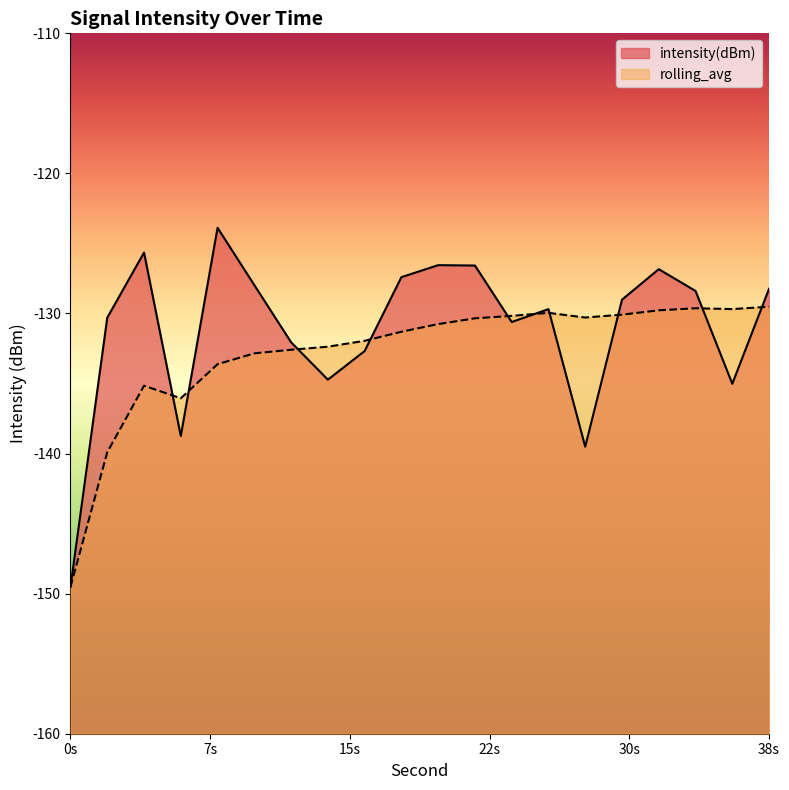

At which category does intensity(dBm) reach its first local peak?

4